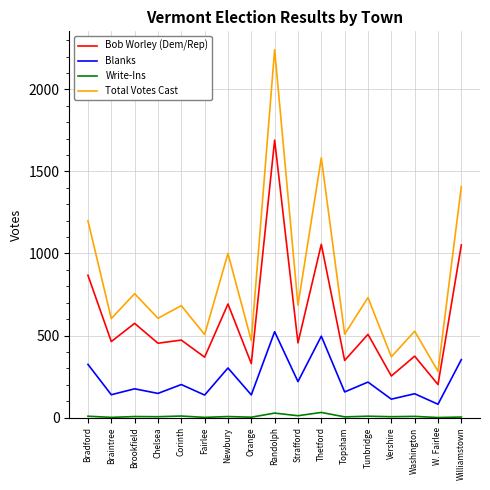

What is the difference between the maximum and minimum values in the Bob Worley (Dem/Rep) series?

1490